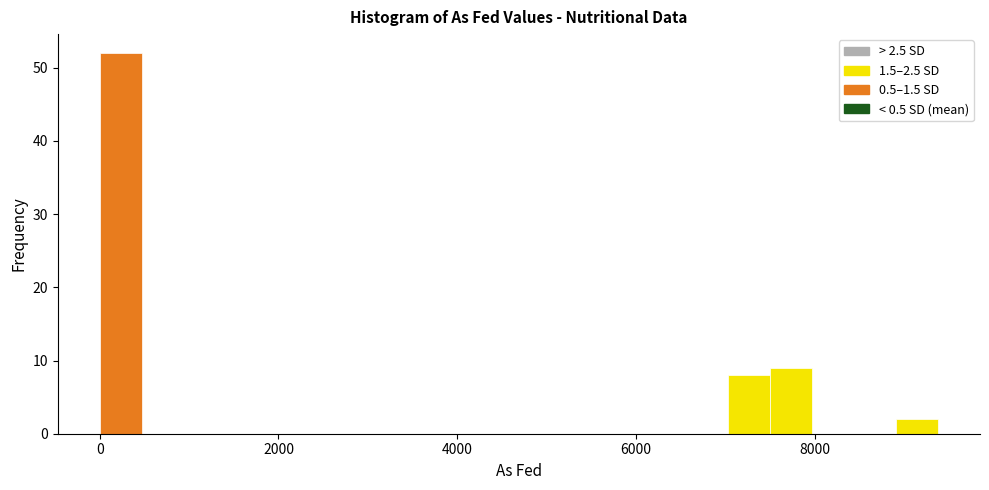

Around what value on the x-axis is the tallest bar? Give the approximate position of its centre, as read against the axis.

200